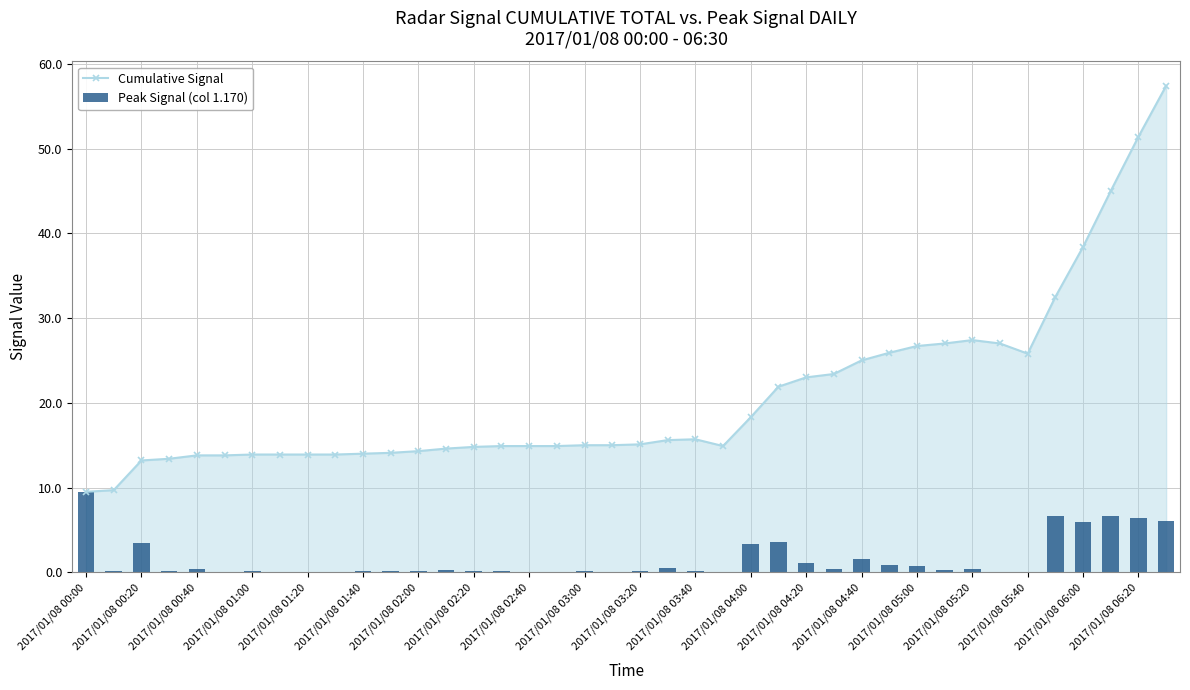

What is the label of the 1st bar from the left?

2017/01/08 00:00